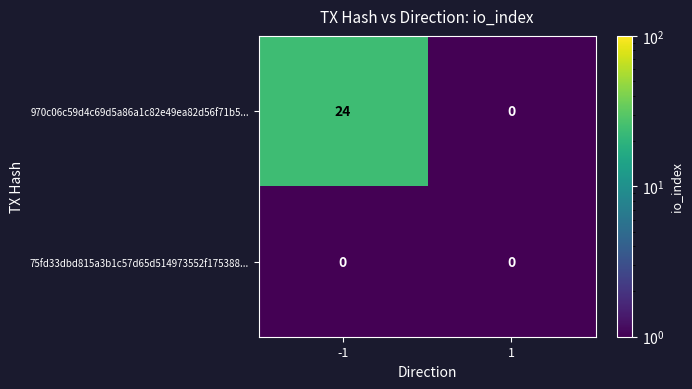

At -1, list the series in order from largest to smallest.

970c06c59d4c69d5a86a1c82e49ea82d56f71b5..., 75fd33dbd815a3b1c57d65d514973552f175388...